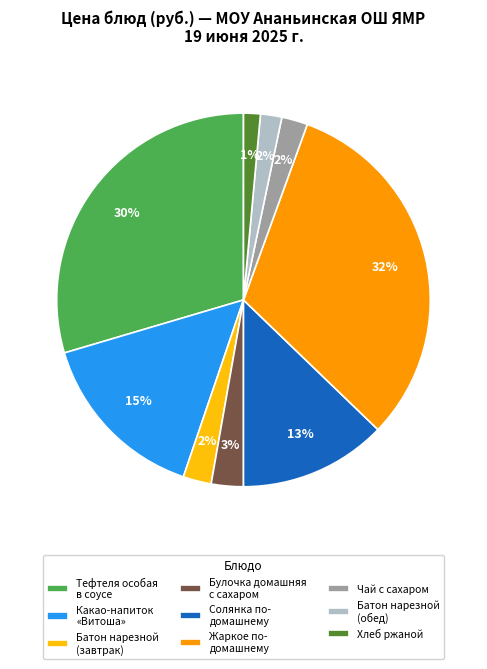

What is the largest slice in the pie chart?

Жаркое по- домашнему